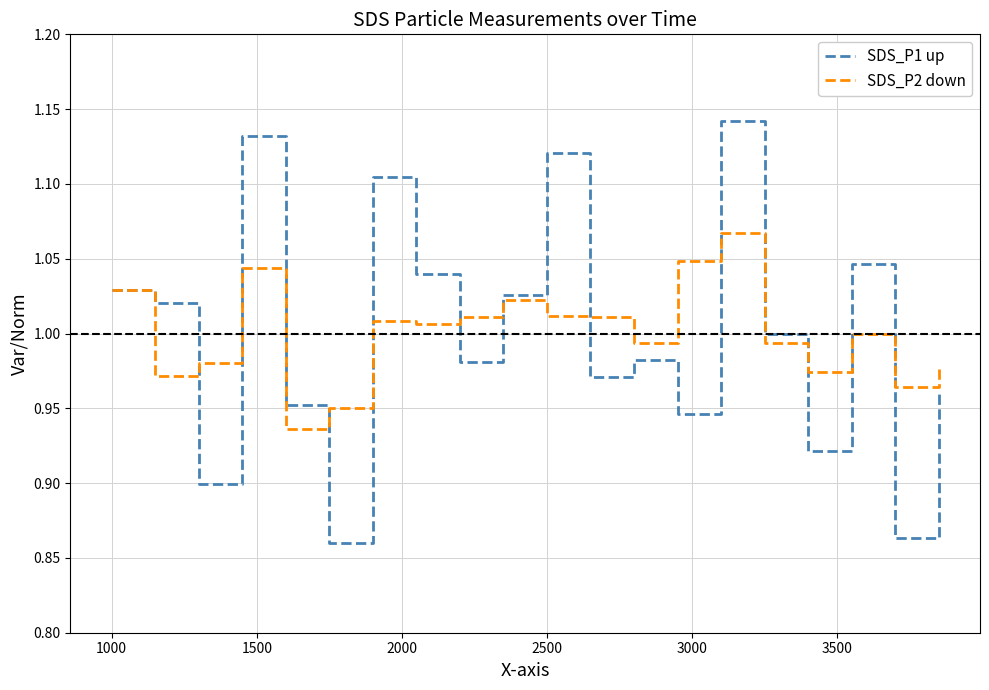

At how many categories does at least one series exceed 0?

20